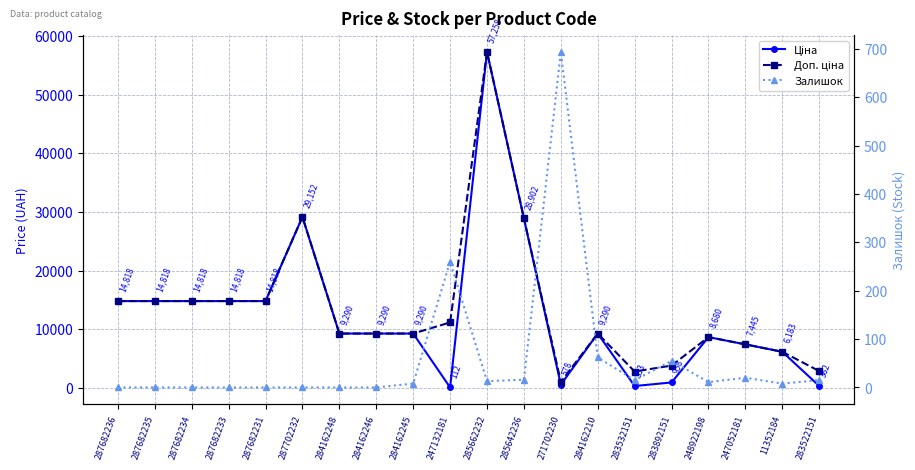

What position from the right is 248922198?

4